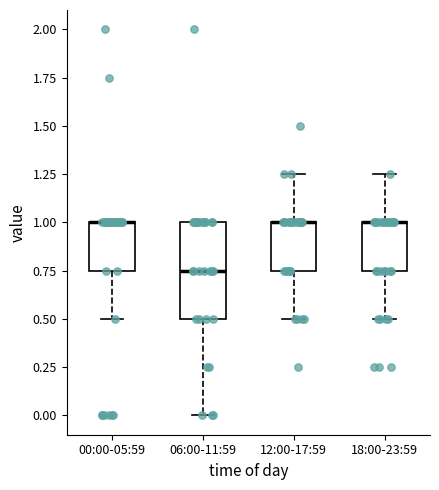

Reading left to right, transcribe this box plot: for each box, give where its median line is, the range the box spans, and where its two whiskers end, as read against the y-axis. The values are not printed on the chart, so give them approximately, as read against the axis.

00:00-05:59: median 1.00 (drawn on the box's upper edge), box 0.75 to 1.00, whiskers 0.50 to 1.00
06:00-11:59: median 0.75, box 0.50 to 1.00, whiskers 0.00 to 1.00
12:00-17:59: median 1.00 (drawn on the box's upper edge), box 0.75 to 1.00, whiskers 0.50 to 1.25
18:00-23:59: median 1.00 (drawn on the box's upper edge), box 0.75 to 1.00, whiskers 0.50 to 1.25